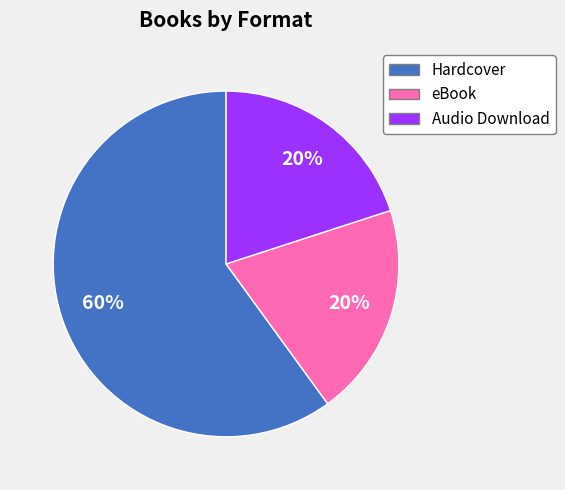

How many slices are in this pie chart?

3